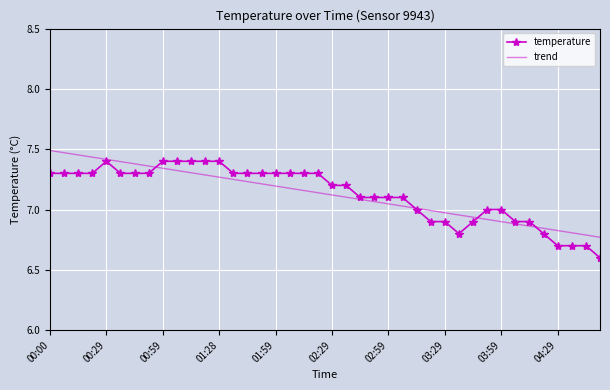

What is the minimum value for temperature?

6.6